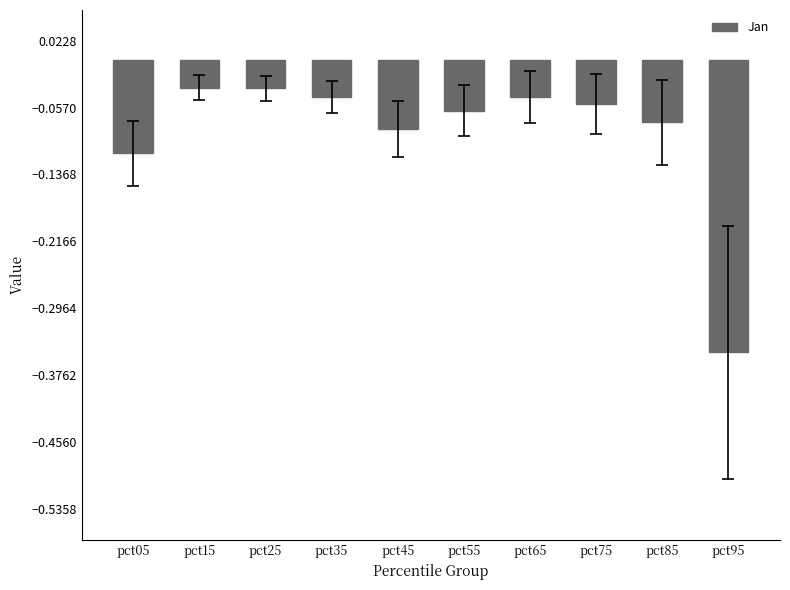

The chart shows a value of -0.0 at pct55. True or false?

False